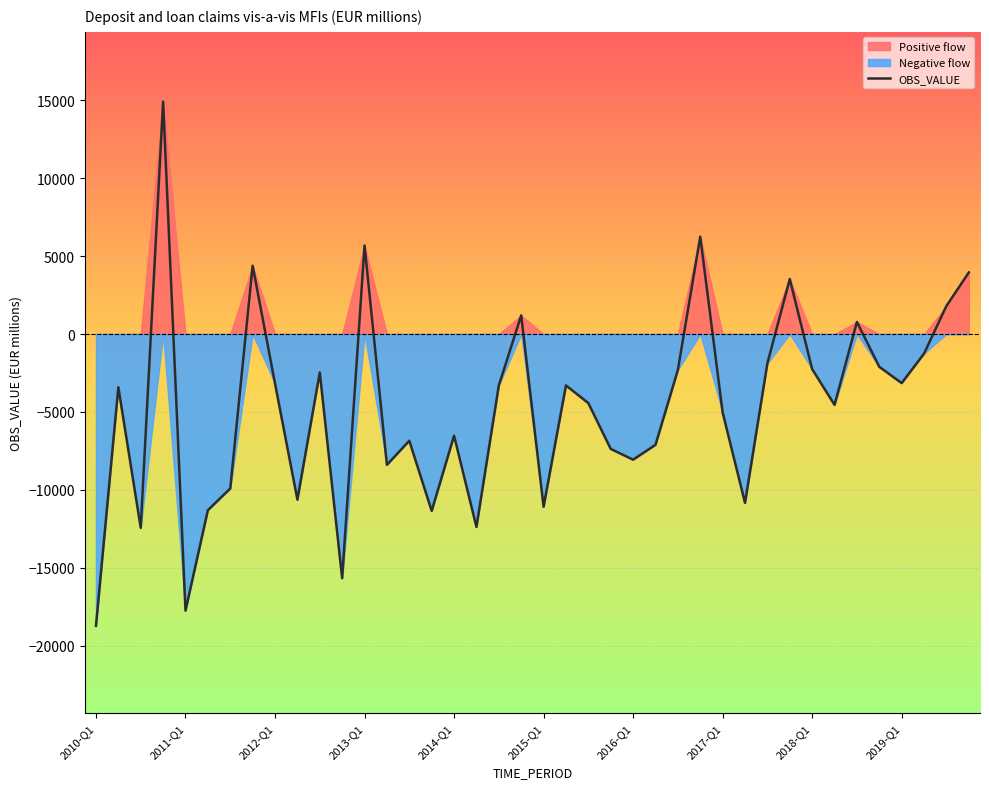

What is the maximum value for OBS_VALUE?

14912.1